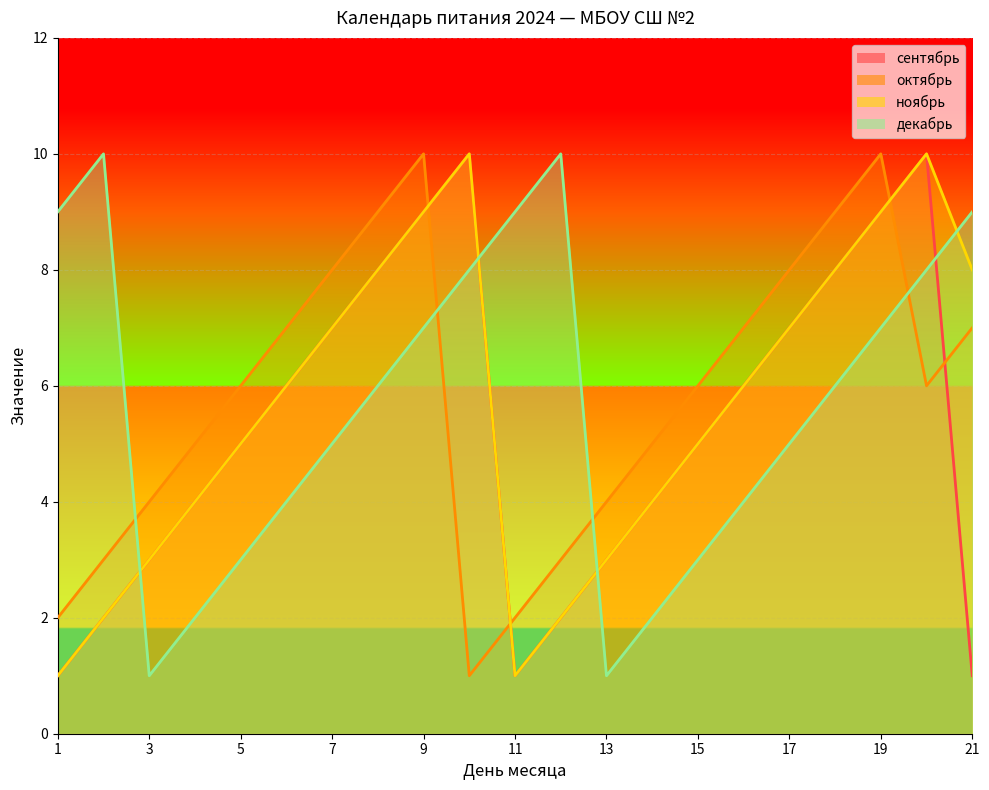

What is the highest value of the декабрь series?

10